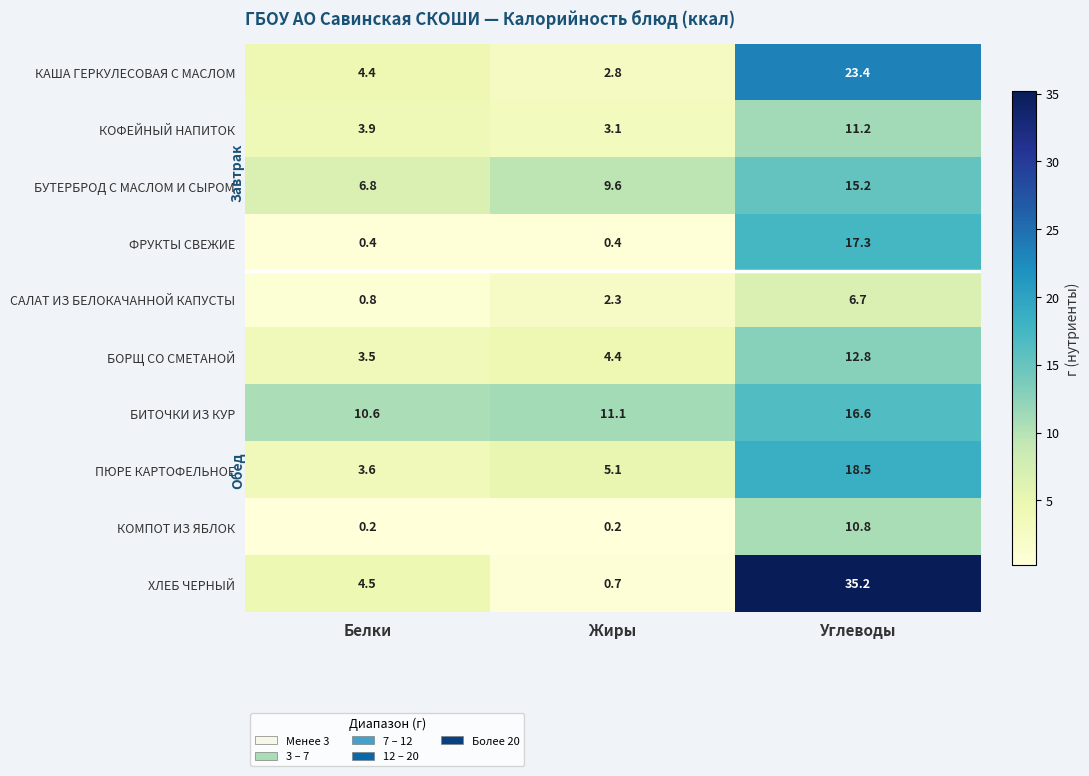

True or false: БОРЩ СО СМЕТАНОЙ has a value of 17.9 at Углеводы.

False